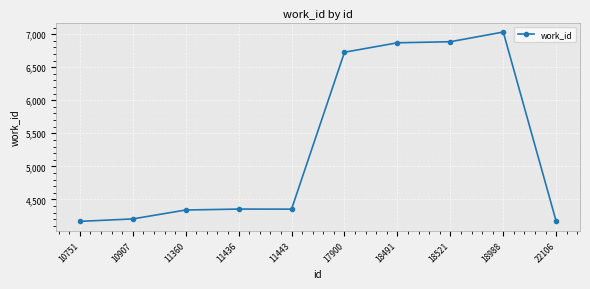

What is the smallest value displayed?

4167